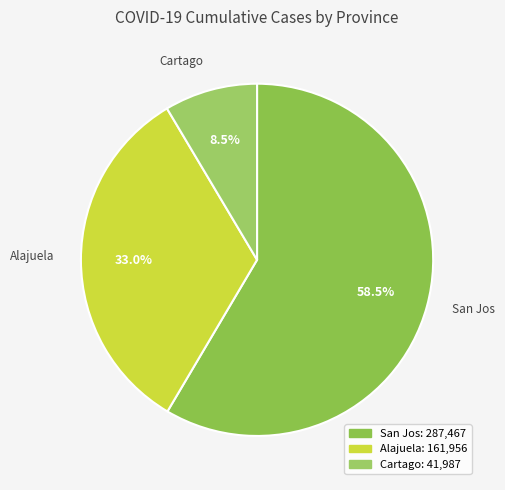

Which category has the smallest portion of the pie?

Cartago